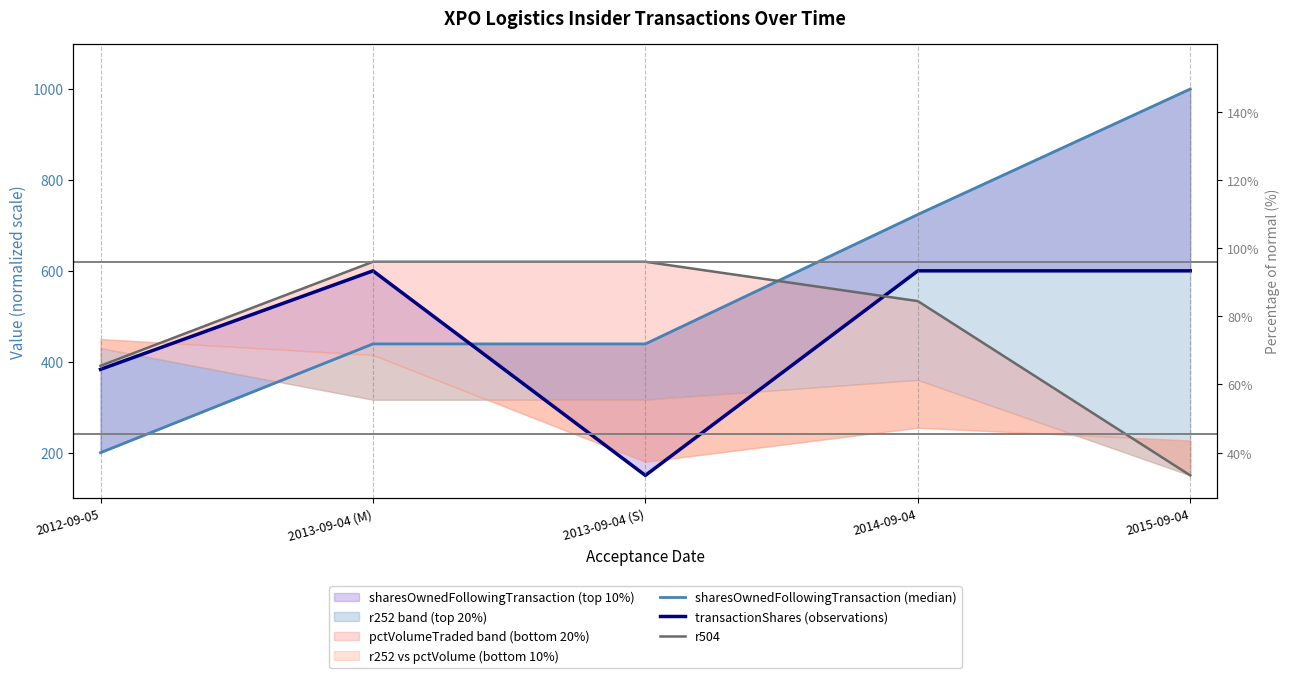

What is the total value across all series at 2013-09-04 (M)?

1659.2